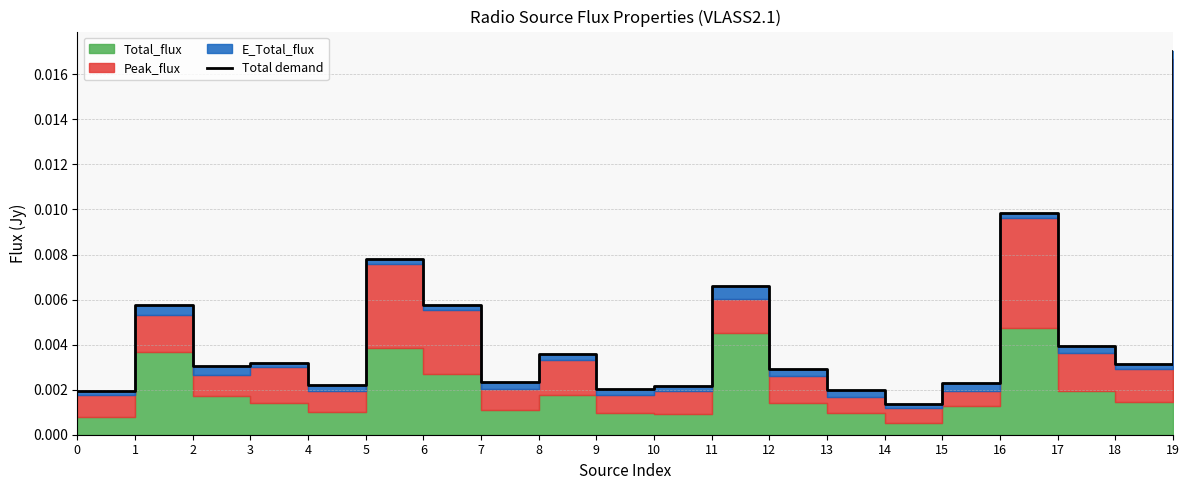

Which has a higher value, 14 or 6?

6